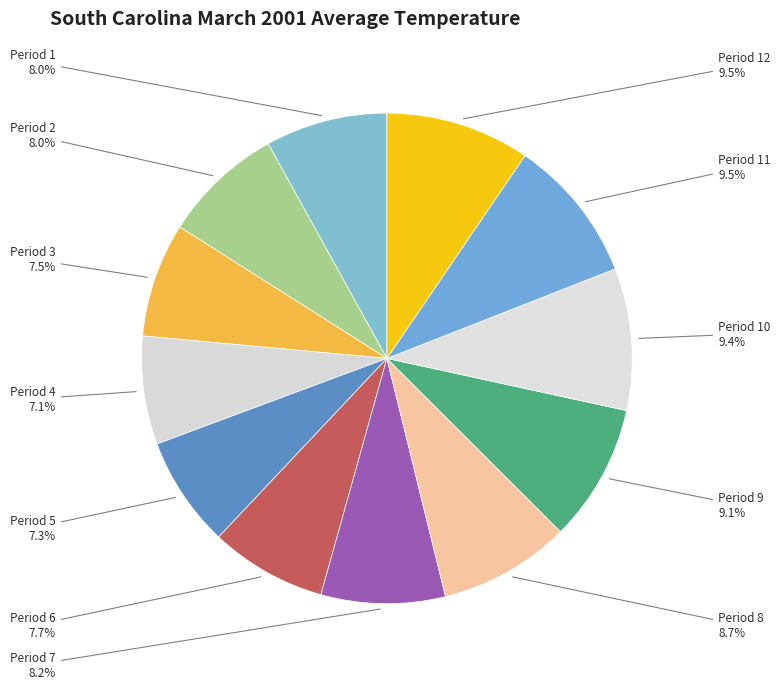

Which slice is the smallest?

Period 4